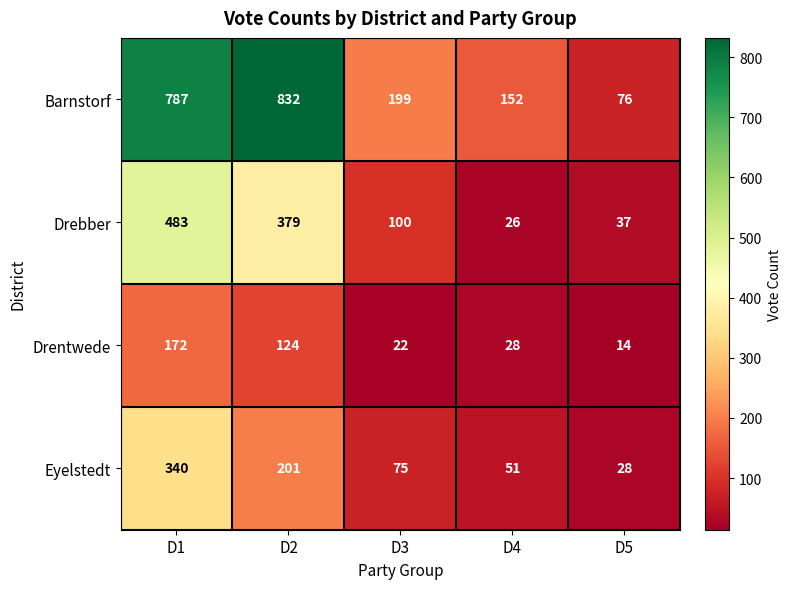

Rank the series by their average value, from lowest to highest.

Drentwede, Eyelstedt, Drebber, Barnstorf